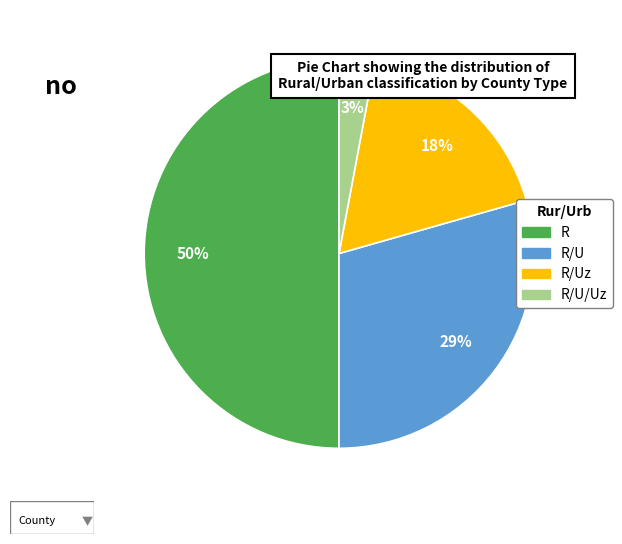

To the nearest percent, what is the difference between the largest and smallest slice percentages?

47%